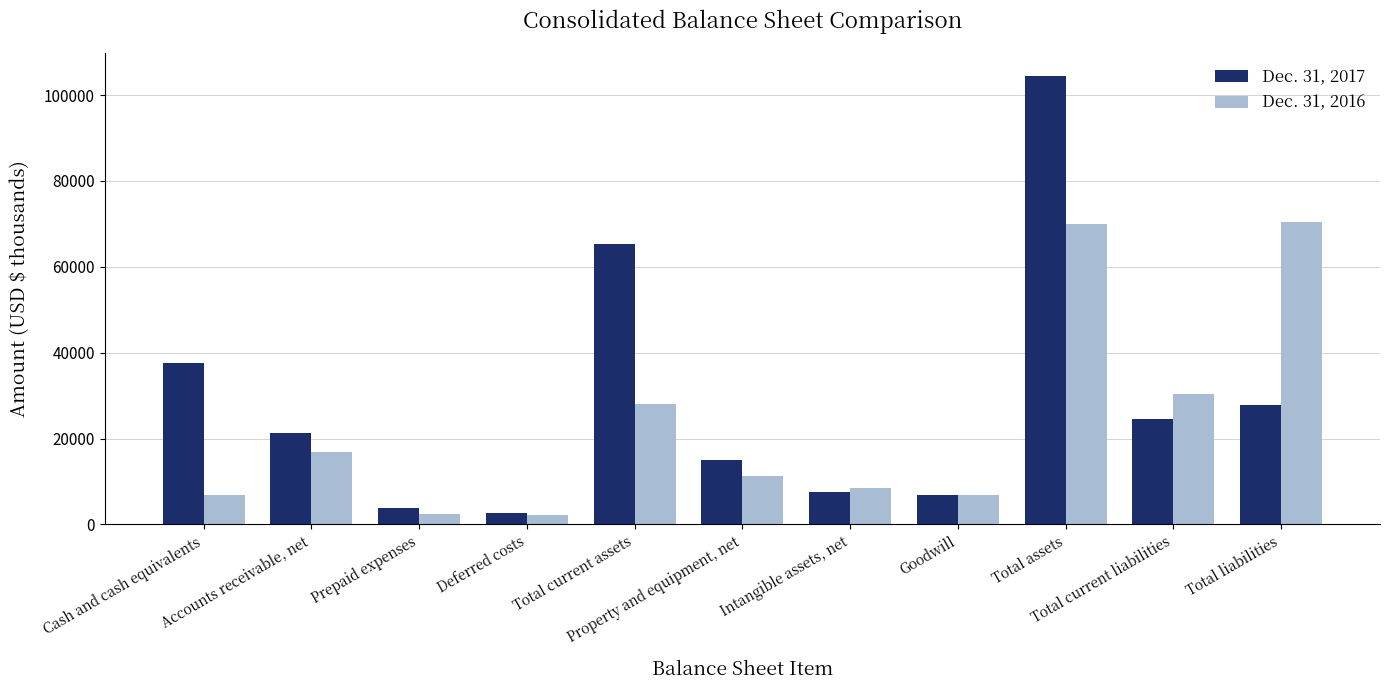

What is the approximate value of Dec. 31, 2017 at Goodwill, to the nearest 10?

6870